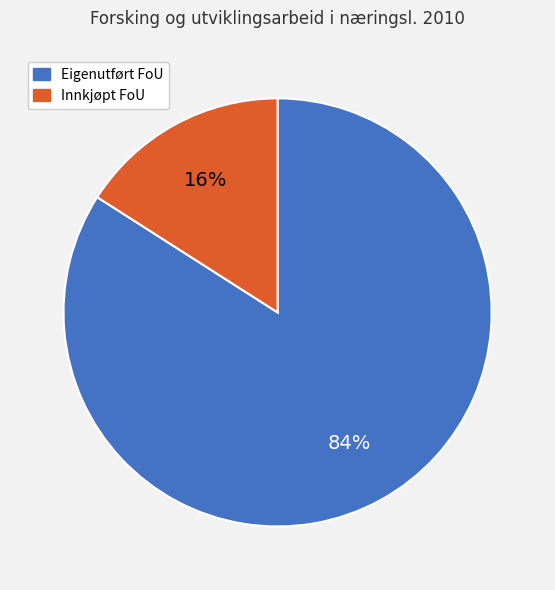

To the nearest percent, what is the average slice percentage?

50%